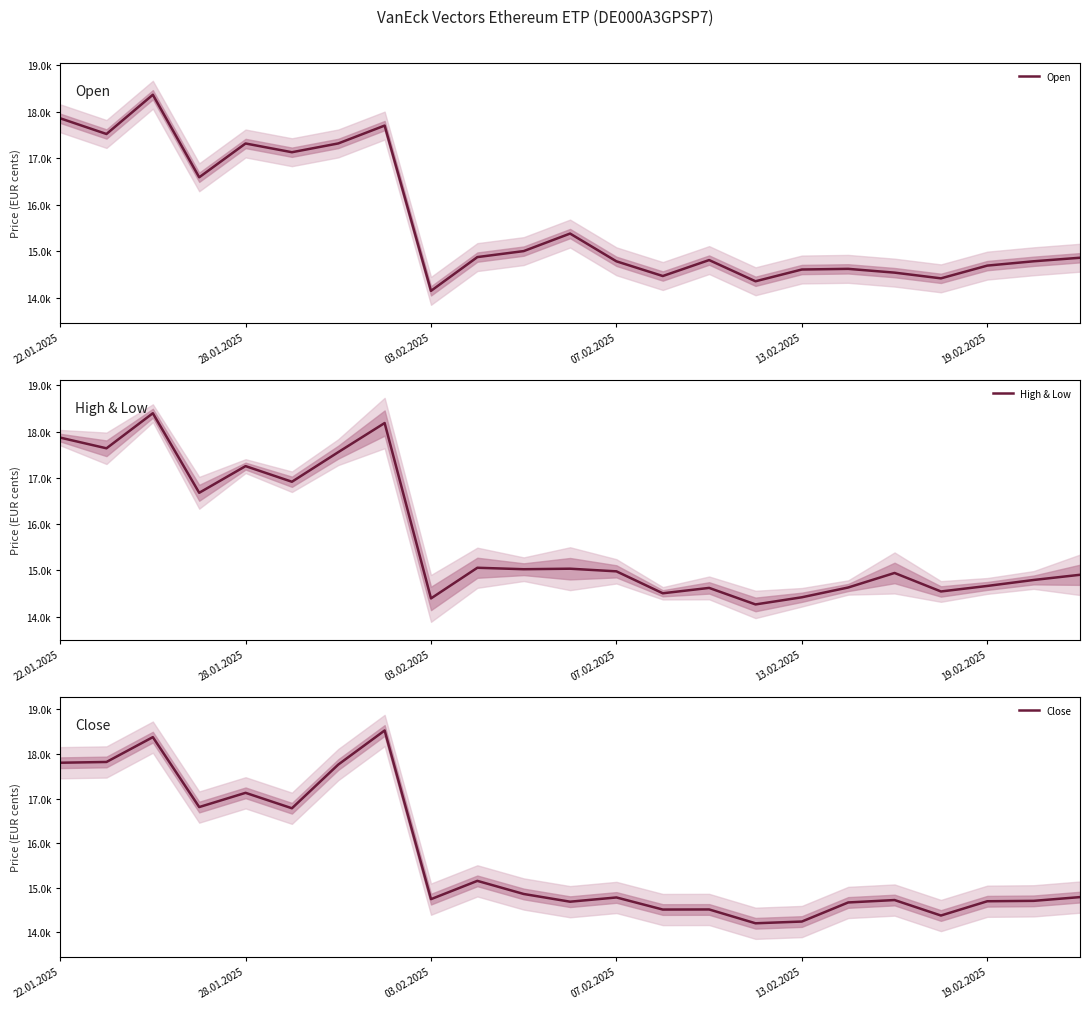

The Open series shows 25433.2 at 10. True or false?

False